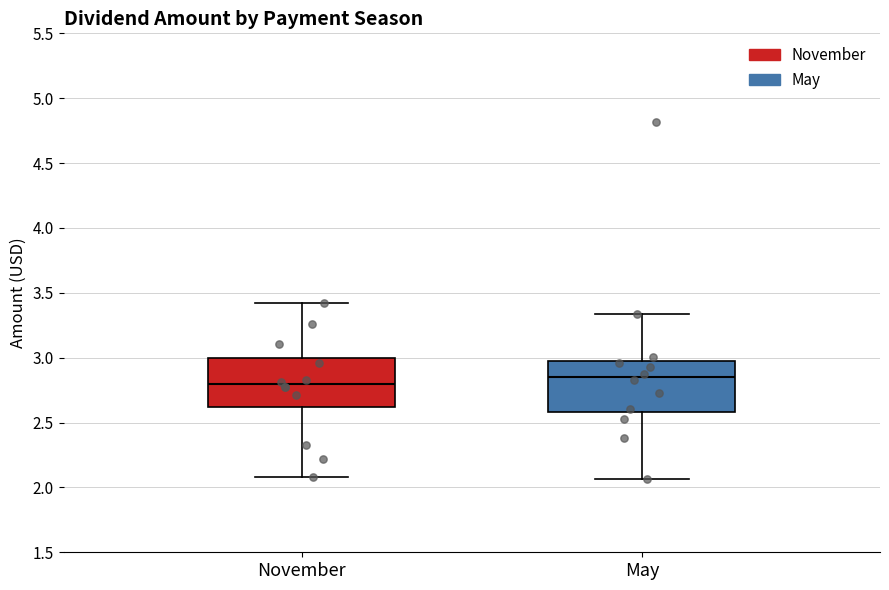

Which box has the lowest median line?

November